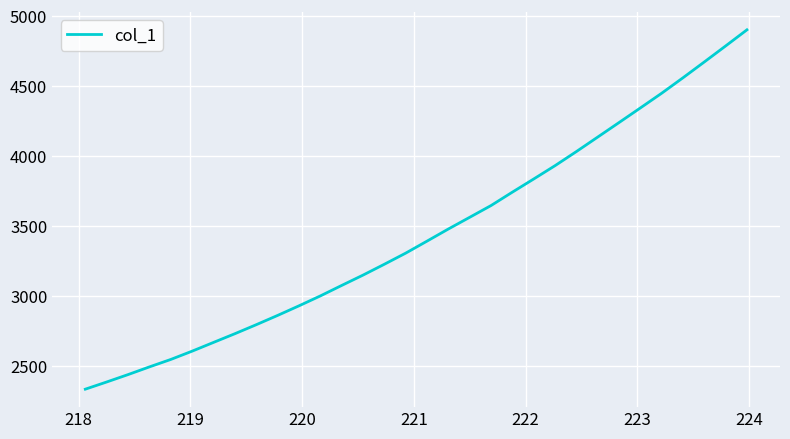

What is the sum of all values?

110265.8